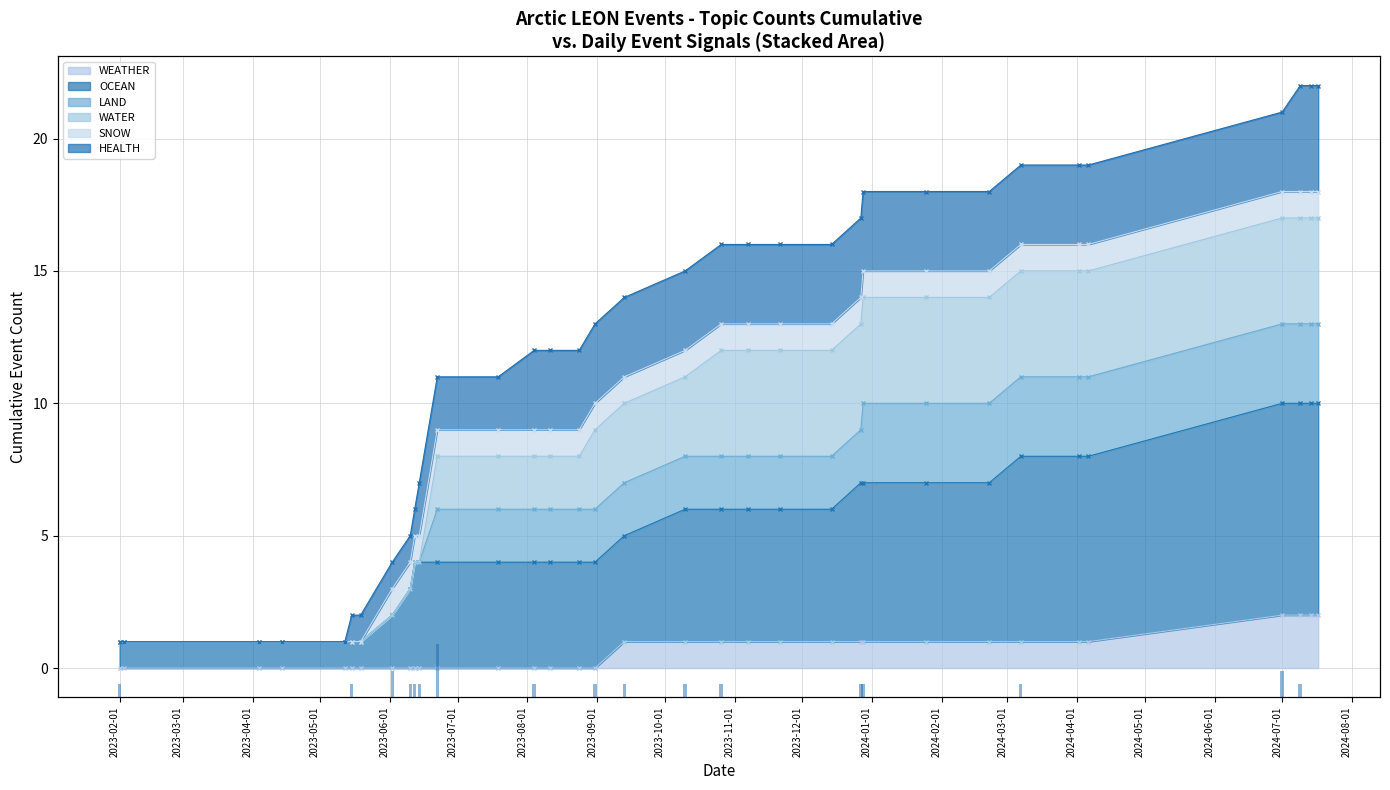

What position from the left is 2023-10-01?

9